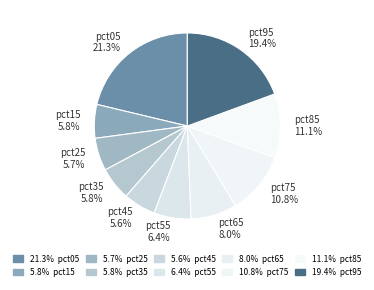

Combined, do pct55 and pct75 account for over 50%?

No